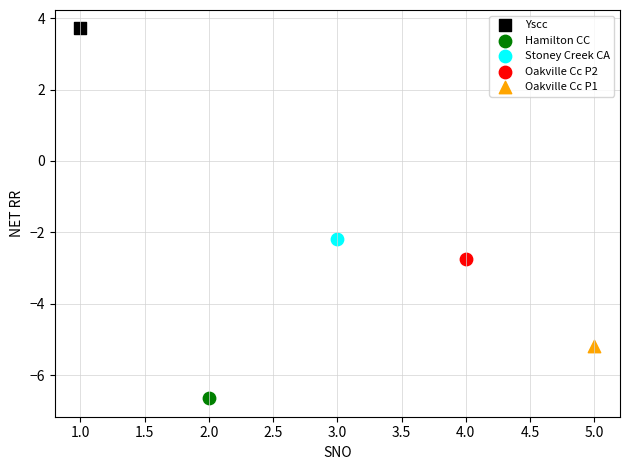

Which series reaches the maximum Y coordinate?

Yscc